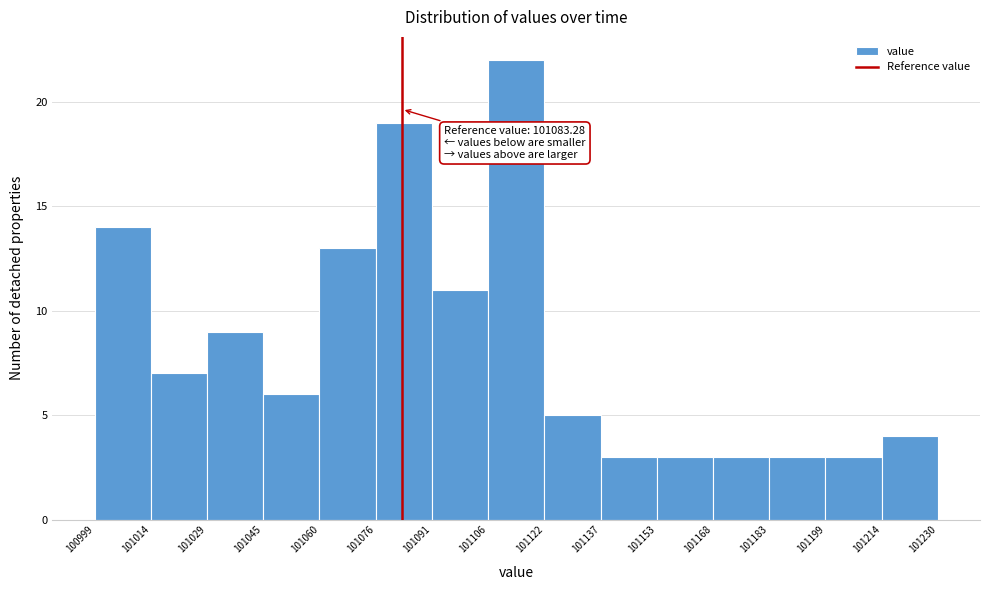

Which range on the x-axis has the tallest bar?

101106 to 101122